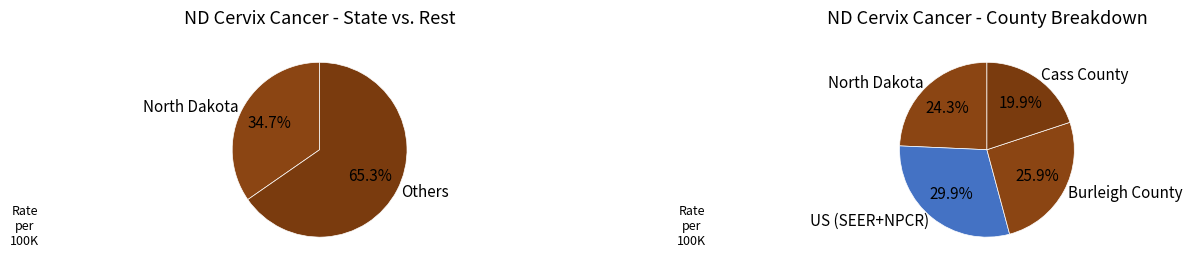

How much of the chart is everything except US (SEER+NPCR)?

70.1%